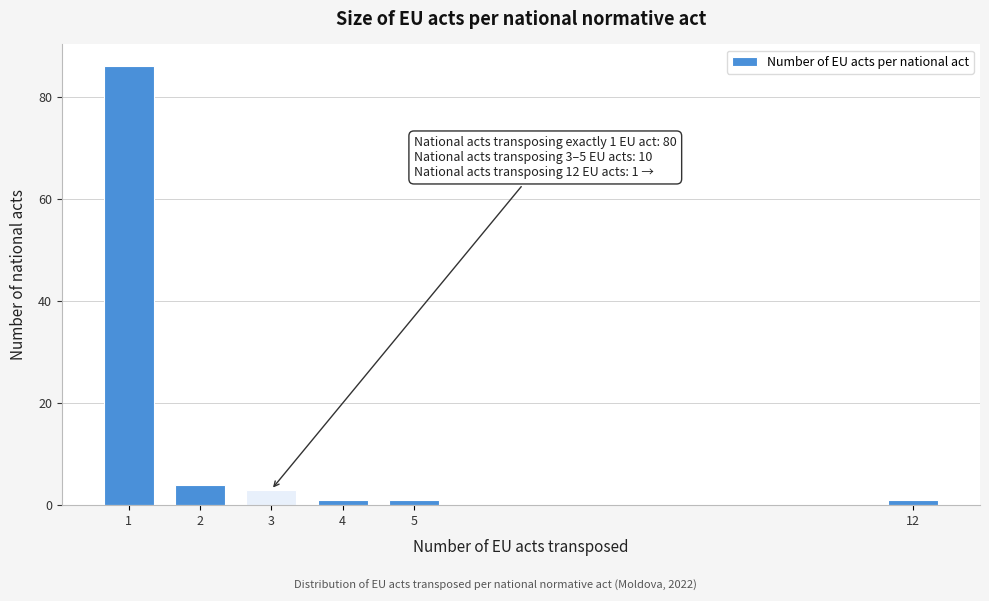

Reading left to right, extract all data points from this chart.

1=86	2=4	3=3	4=1	5=1	12=1